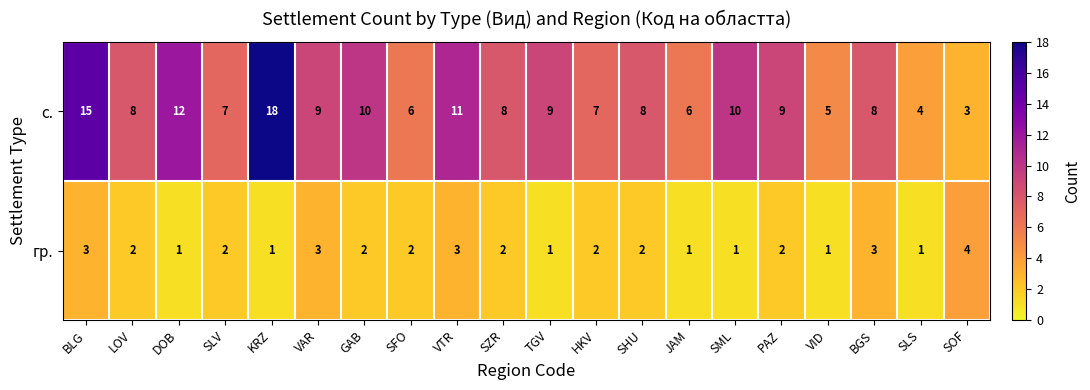

What is the greatest value displayed?

18